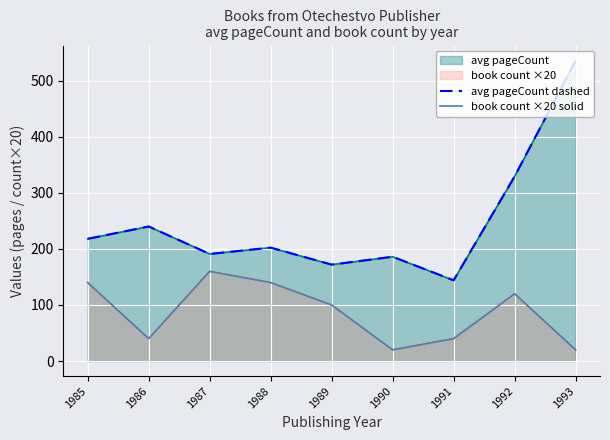

What is the difference between the maximum and minimum values in the book count ×20 solid series?

140.0